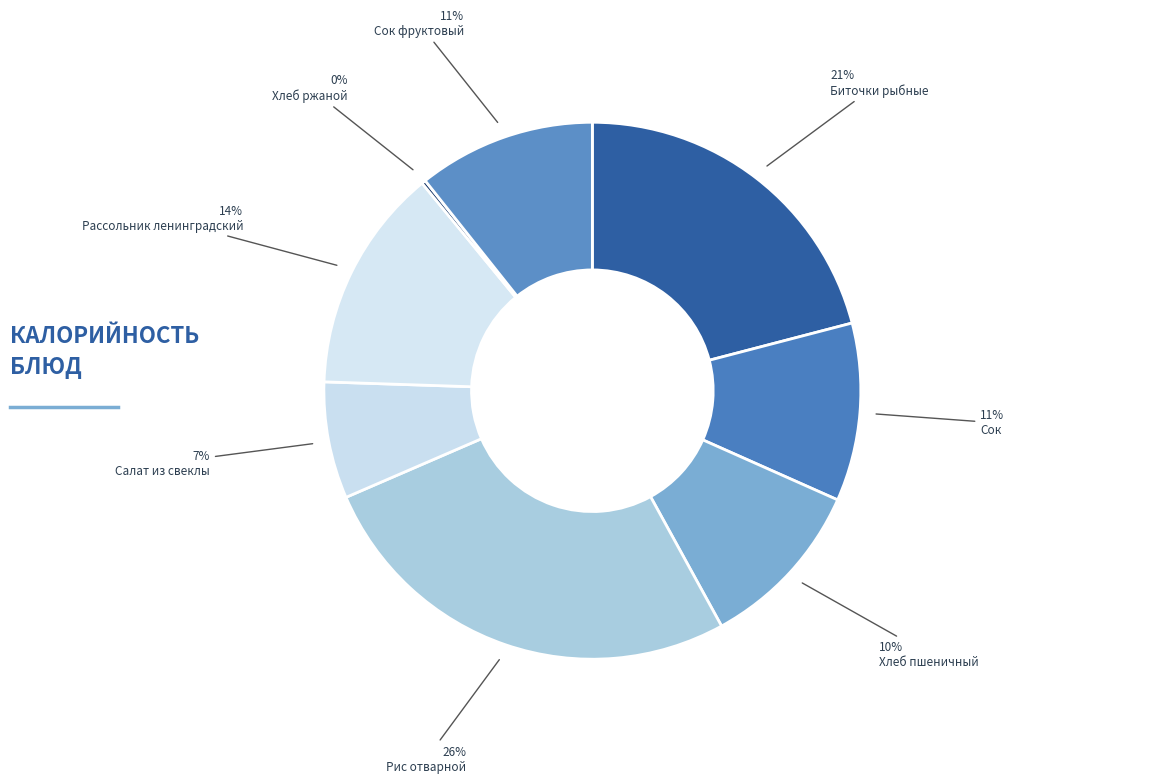

To the nearest percent, what is the difference between the largest and smallest slice percentages?

26%